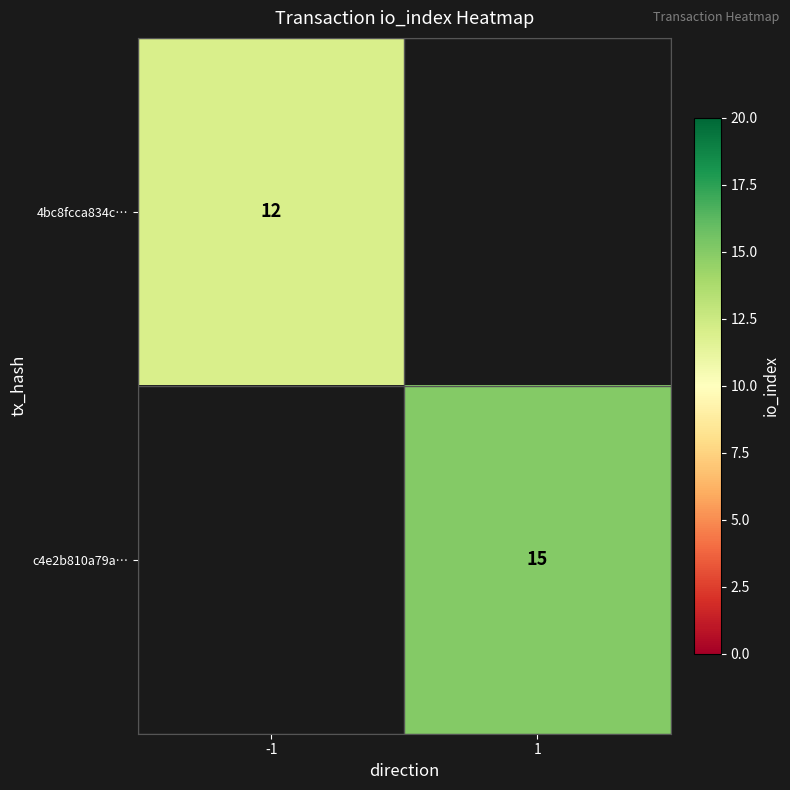

Is it true that c4e2b810a79a… equals 15 at 1?

True